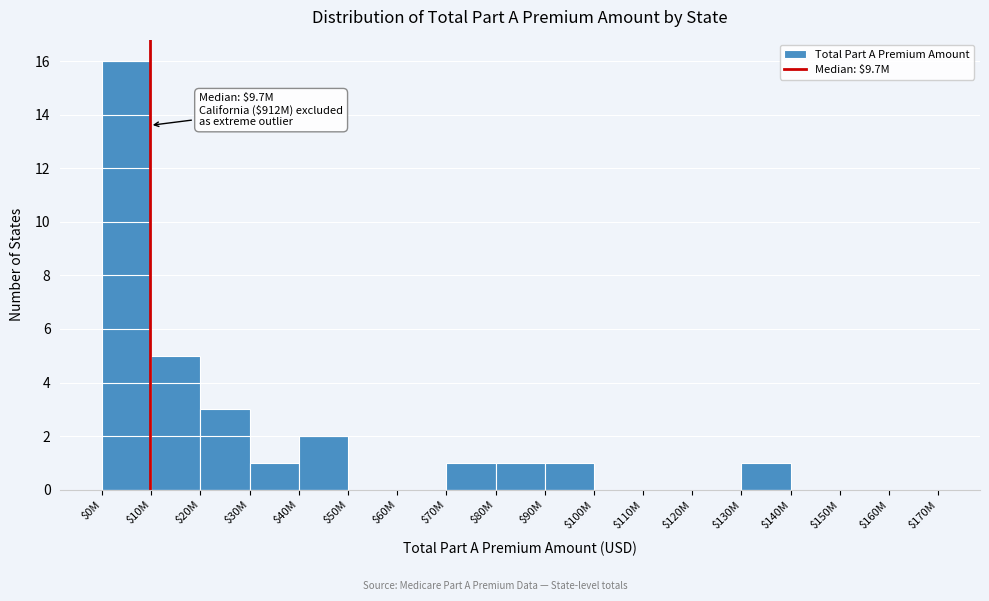

What is the maximum value shown in the chart?

16